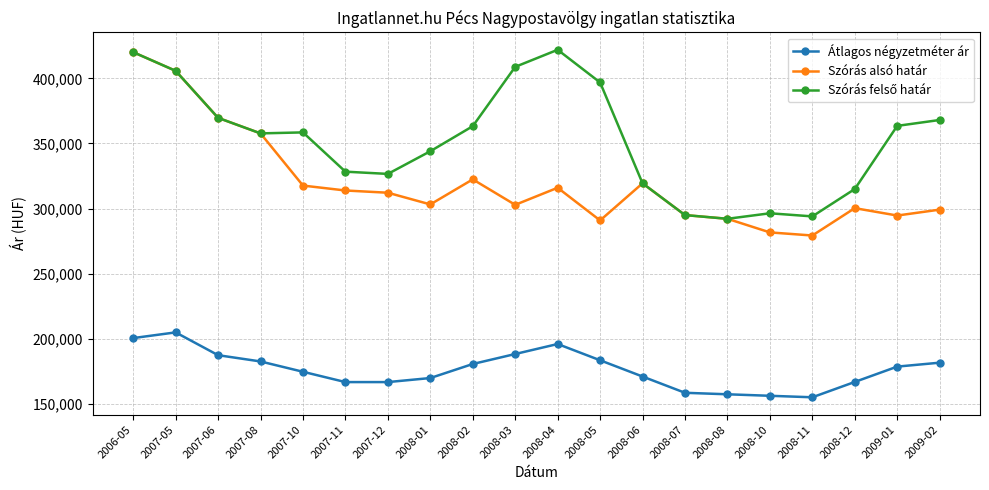

What is the difference between the highest and lowest values at 2008-08?

134686